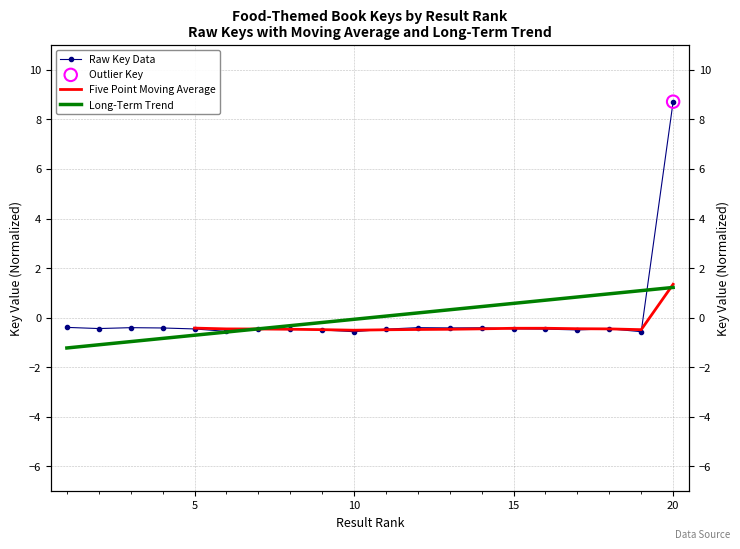

Which has a higher value, 16 or 18?

18